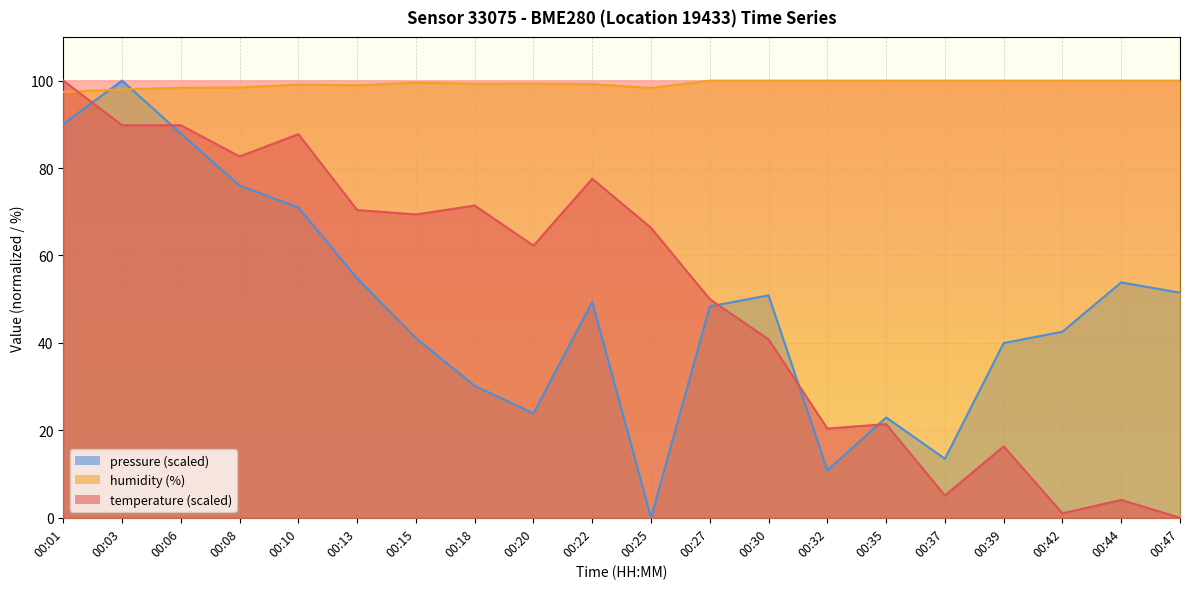

What is the difference between the second highest and minimum values in the temperature series?

89.8